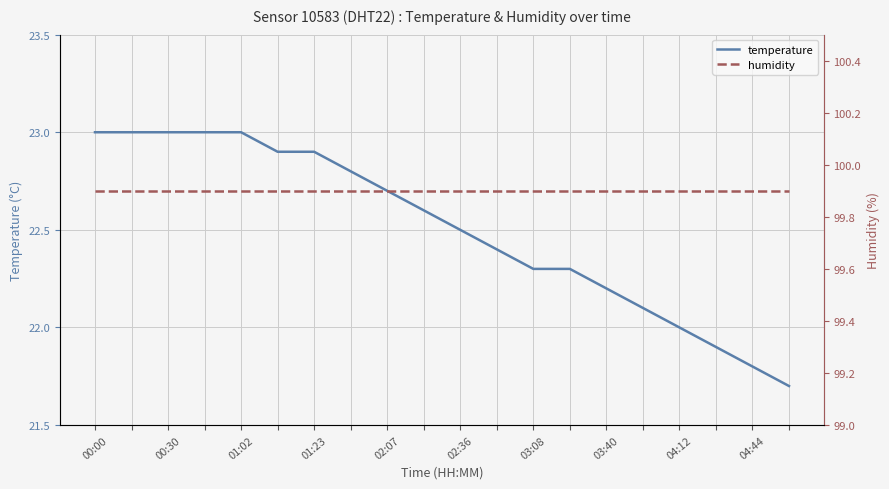

Which category has the highest value in the humidity series?

00:00